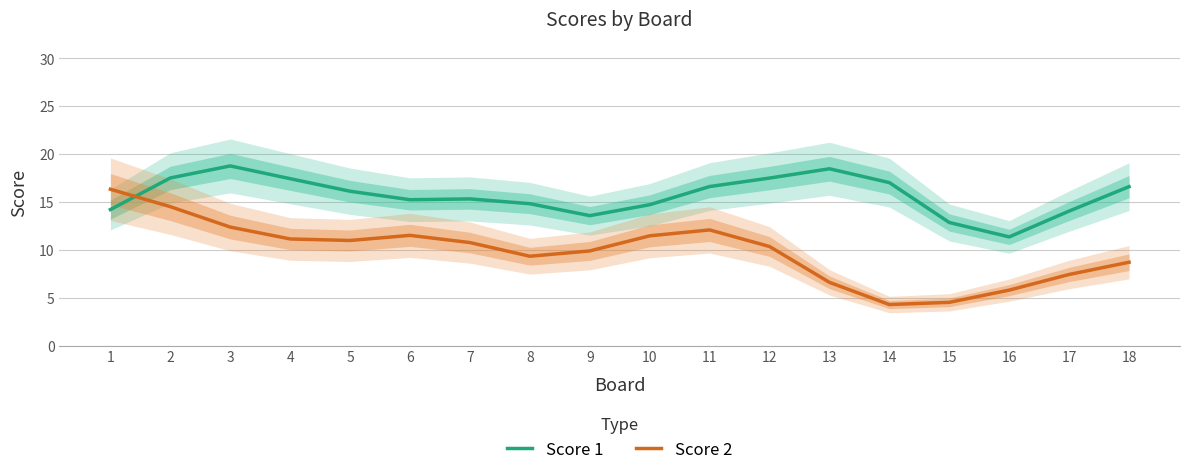

What is the value of the Score 2 point at the 6th from the left?

11.5